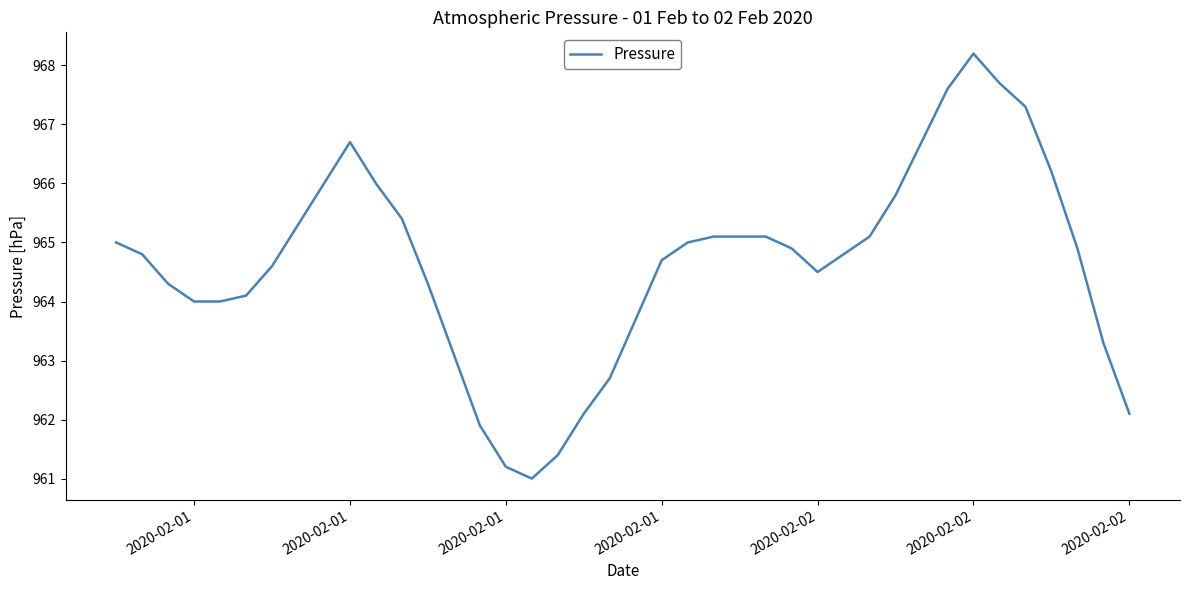

What is the sum of all values?

38585.7